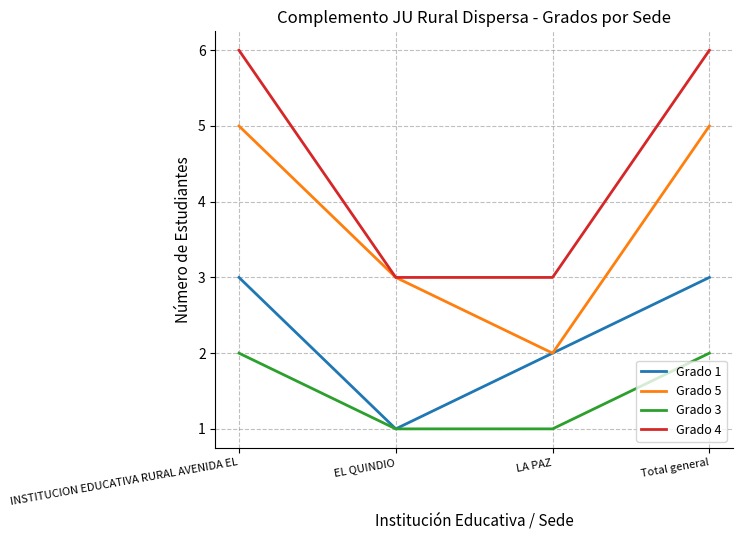

The Grado 4 series shows 2 at INSTITUCION EDUCATIVA RURAL AVENIDA EL. True or false?

False